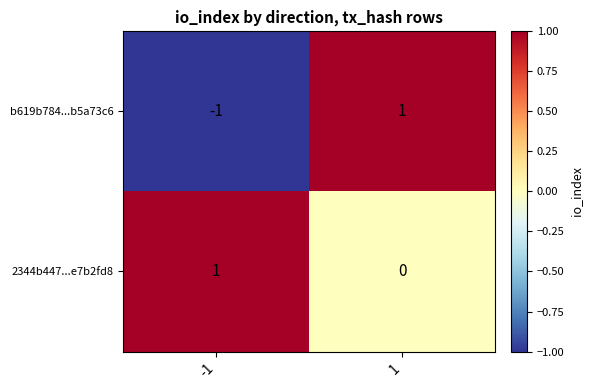

Is it true that 2344b447...e7b2fd8 equals 1 at -1?

True